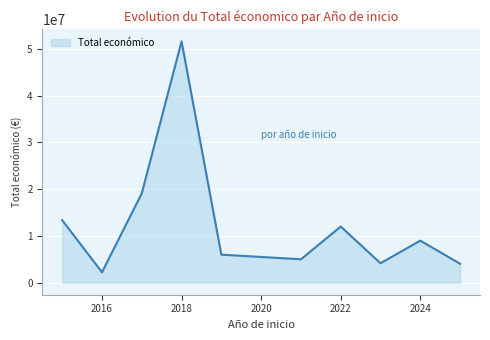

What is the maximum value shown in the chart?

51609881